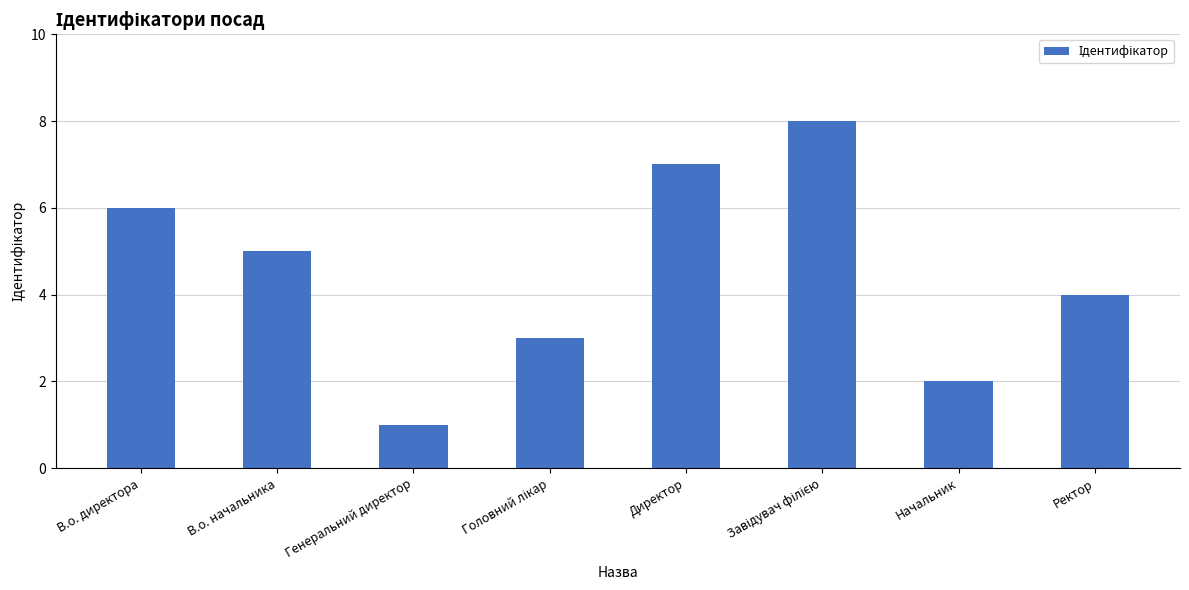

What is the greatest value displayed?

8